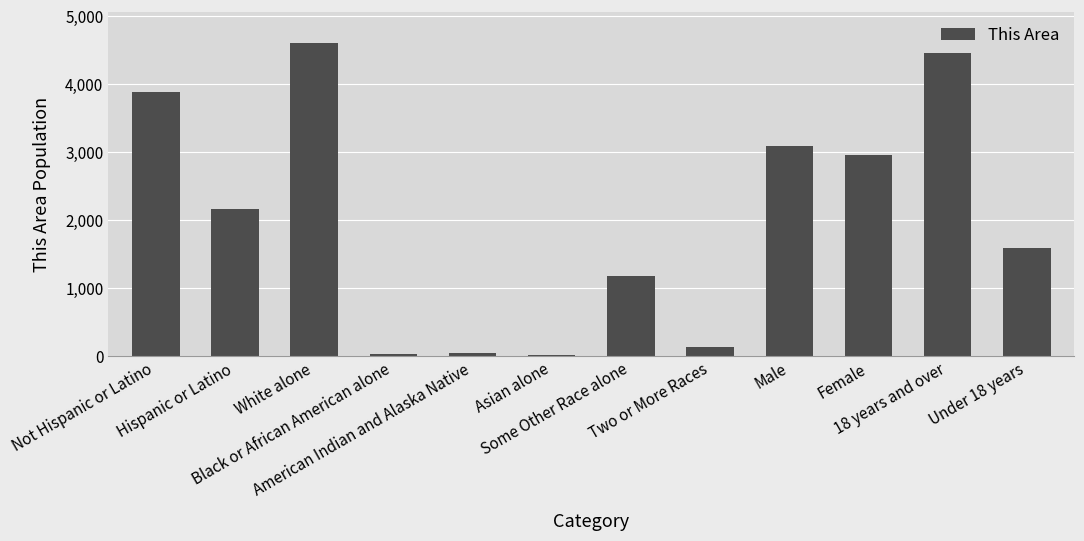

At which label does the data first exceed 2173?

Not Hispanic or Latino